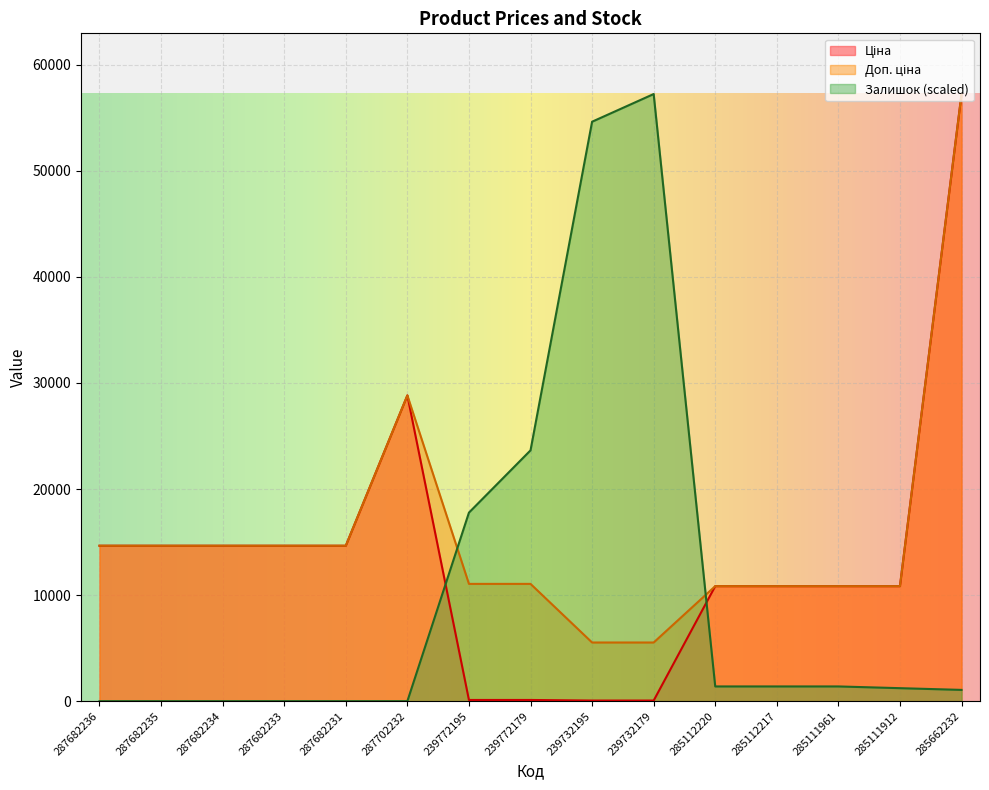

What is the label of the 11th point from the right?

287682231